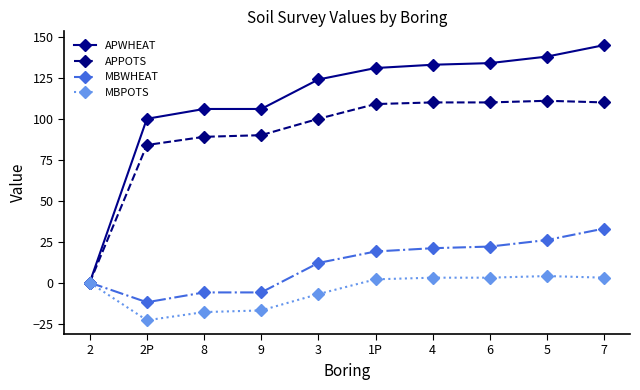

Reading right to left, extract all data points from this chart.

APWHEAT: 145	138	134	133	131	124	106	106	100	0
APPOTS: 110	111	110	110	109	100	90	89	84	0
MBWHEAT: 33	26	22	21	19	12	-6	-6	-12	0
MBPOTS: 3	4	3	3	2	-7	-17	-18	-23	0